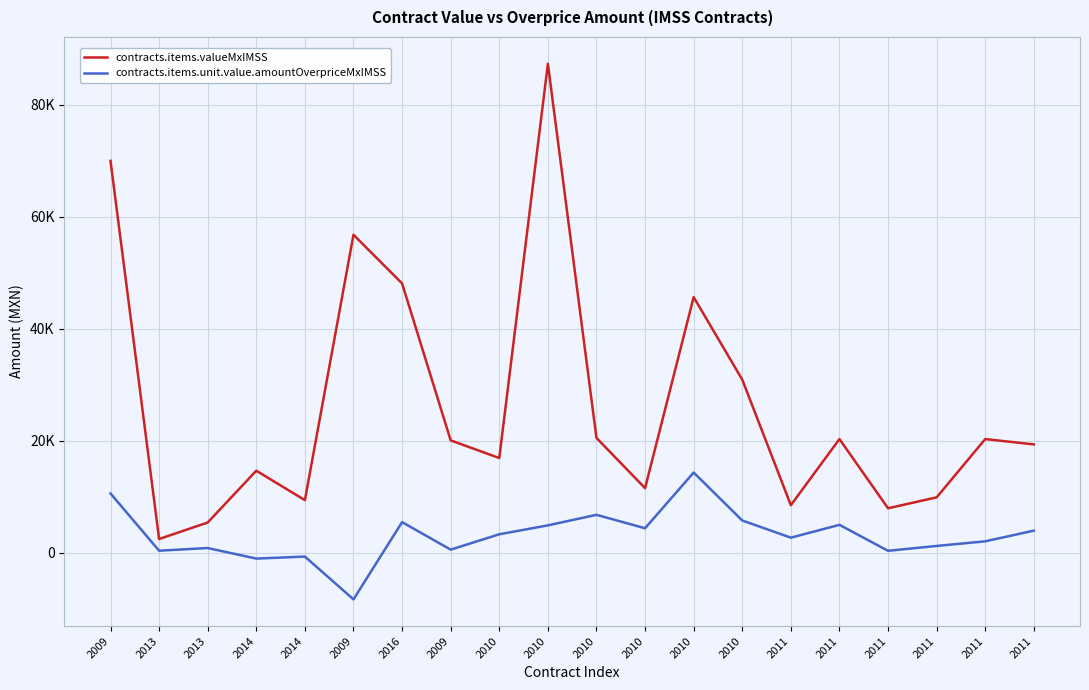

What is the difference between the highest and lowest values at 2011?

5795.9